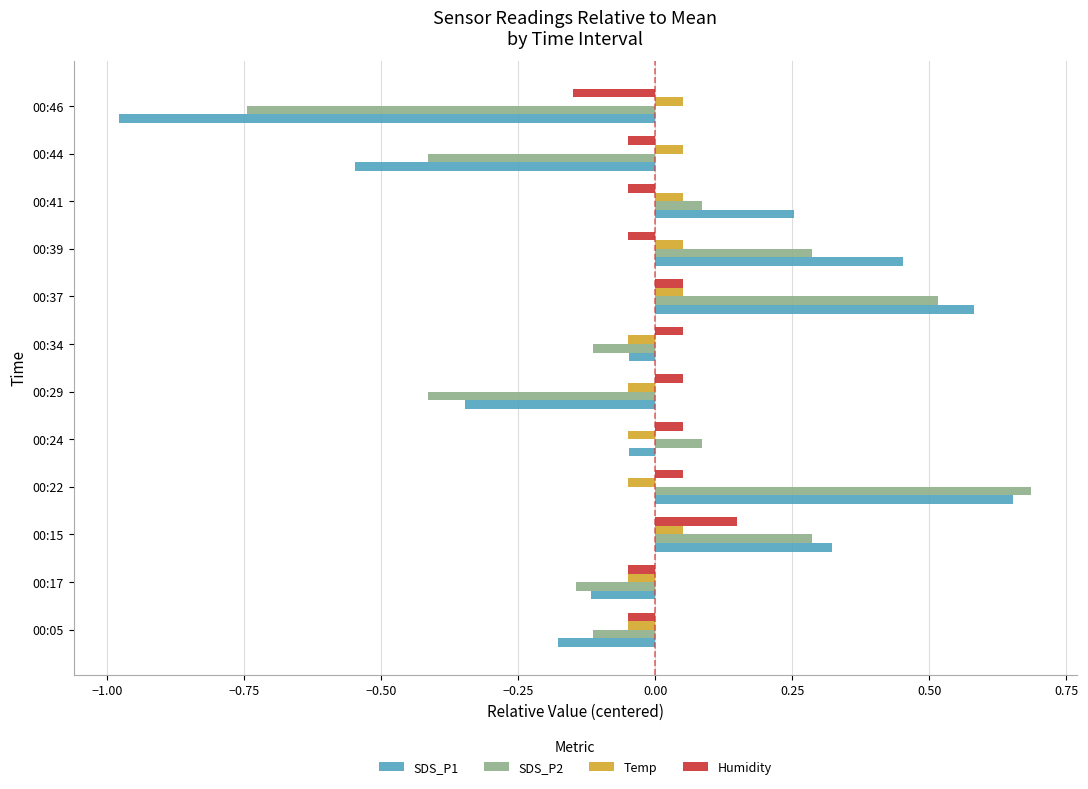

At which label does SDS_P2 reach its peak?

00:22